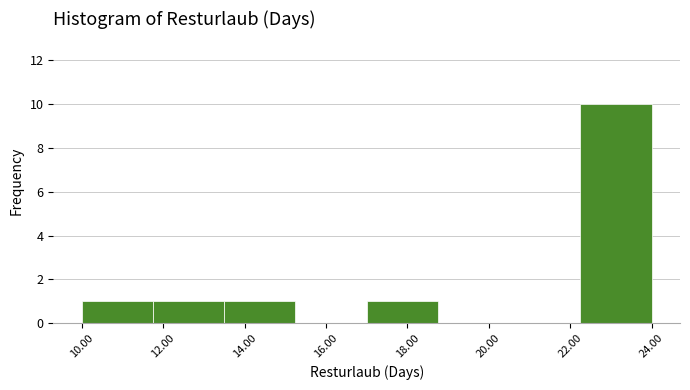

Which range on the x-axis has the tallest bar?

22.25 to 24.00